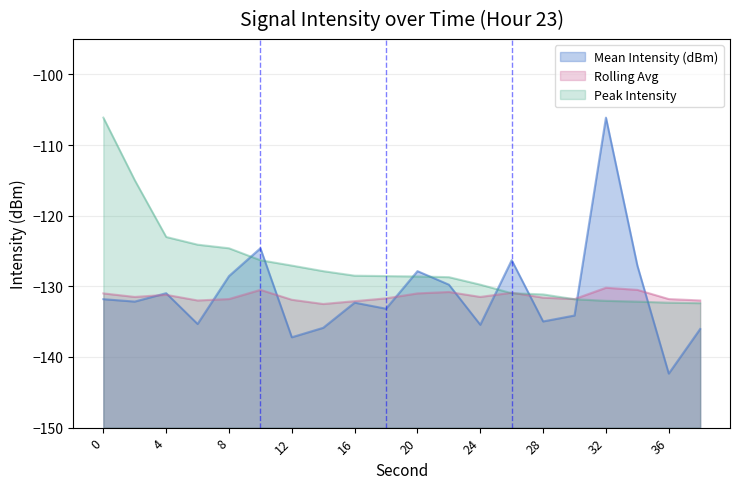

How many lines are shown in the chart?

3